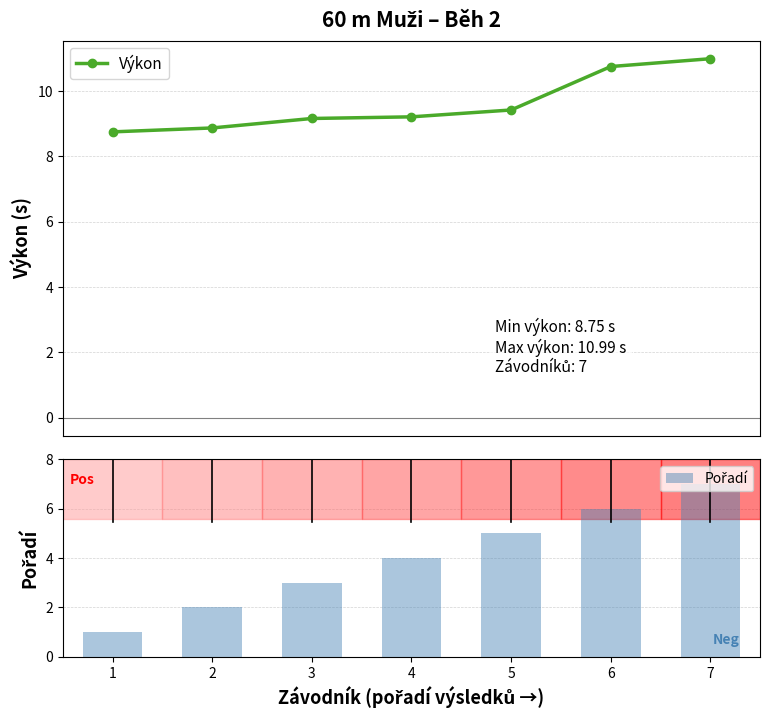

How many groups of bars are there?

7